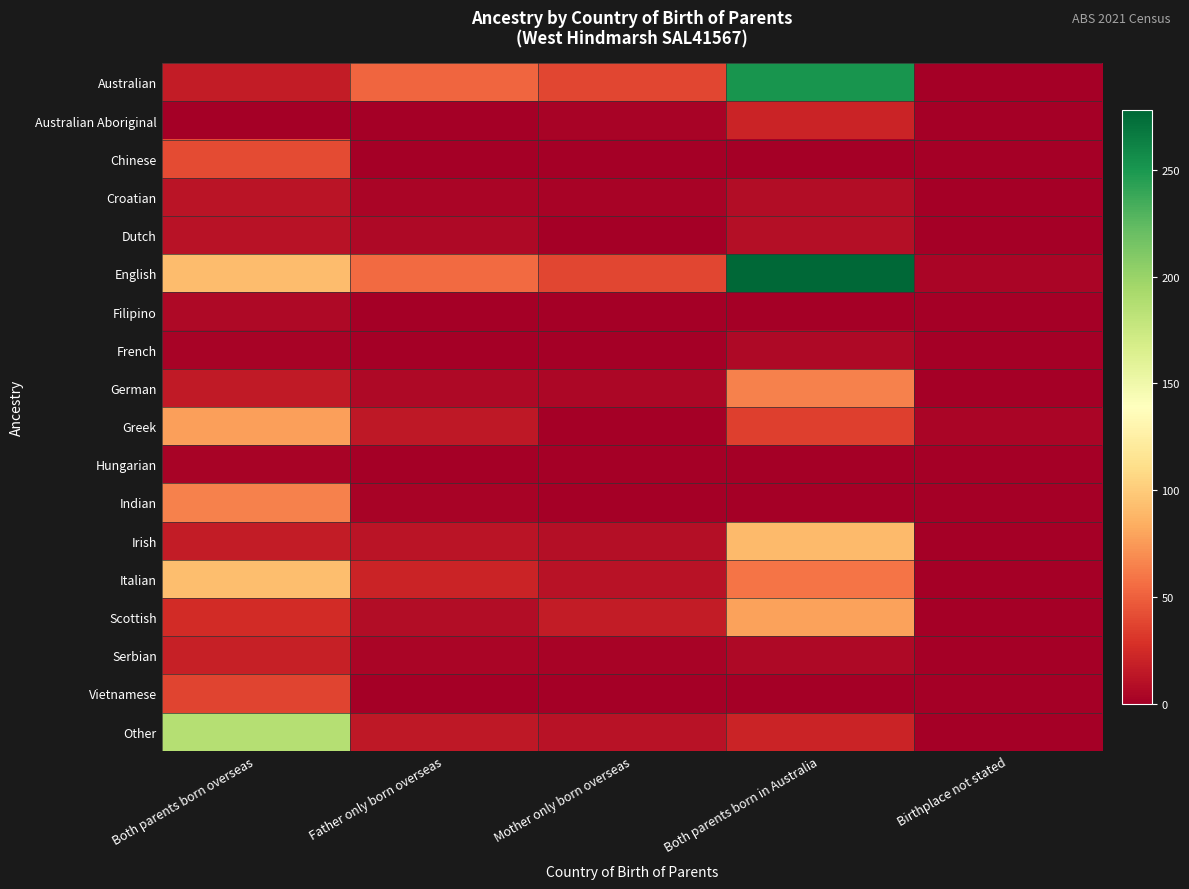

How many categories are shown in the chart?

5